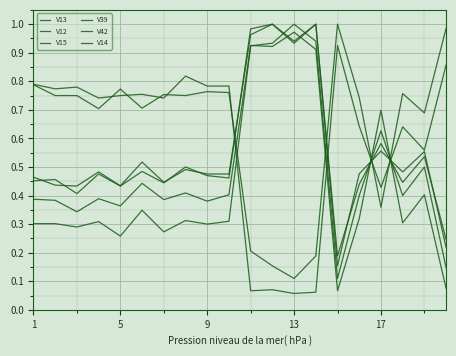

How many lines are shown in the chart?

6